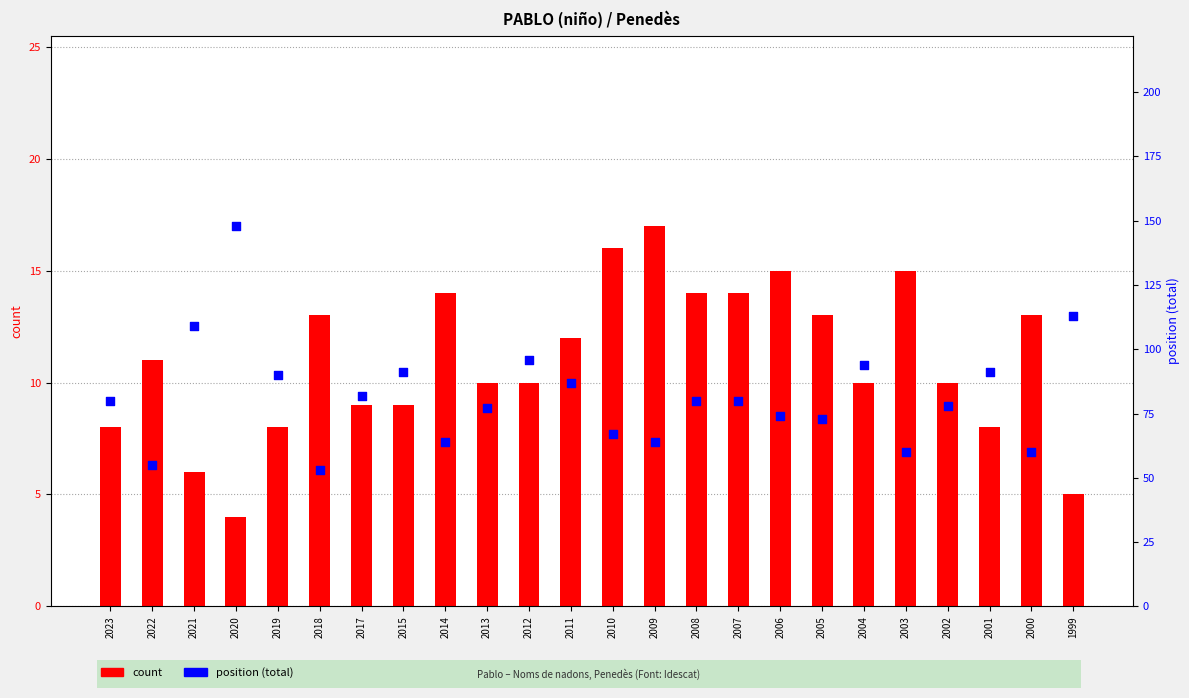

Which series contains the highest Y value?

position (total)